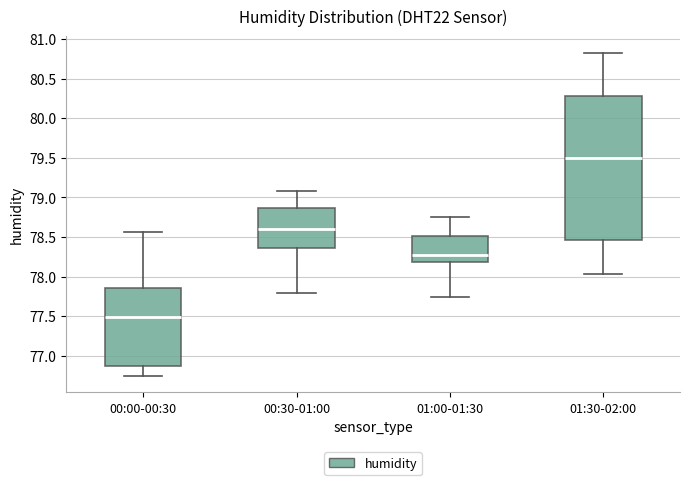

Reading left to right, read every box against the y-axis: the position of its median line, the range the box covers, and the ends of its whiskers. The values are not printed on the chart, so give them approximately, as read against the axis.

00:00-00:30: median 77.50, box 76.85 to 77.85, whiskers 76.75 to 78.55
00:30-01:00: median 78.60, box 78.35 to 78.85, whiskers 77.80 to 79.10
01:00-01:30: median 78.30, box 78.20 to 78.50, whiskers 77.75 to 78.75
01:30-02:00: median 79.50, box 78.45 to 80.30, whiskers 78.05 to 80.85